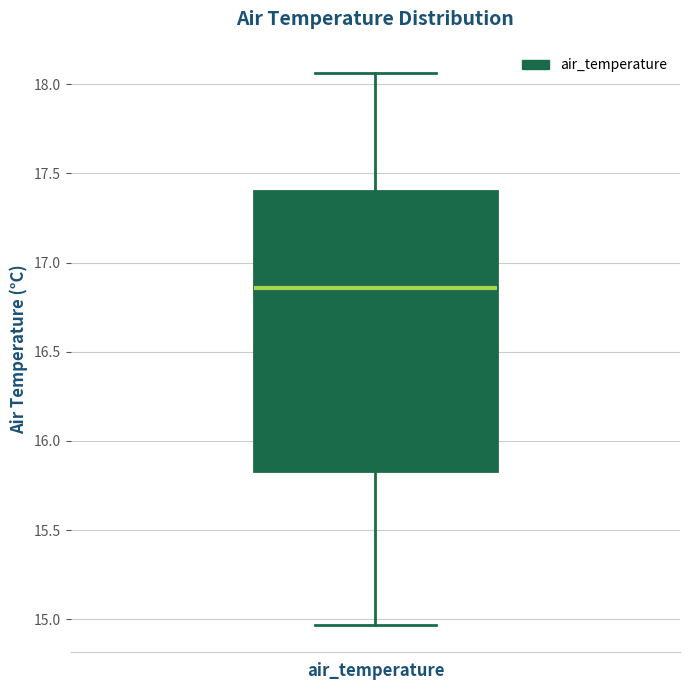

Where is the lower edge of the box for air_temperature on the y-axis? The values are not printed on the chart, so give them approximately, as read against the axis.

15.85